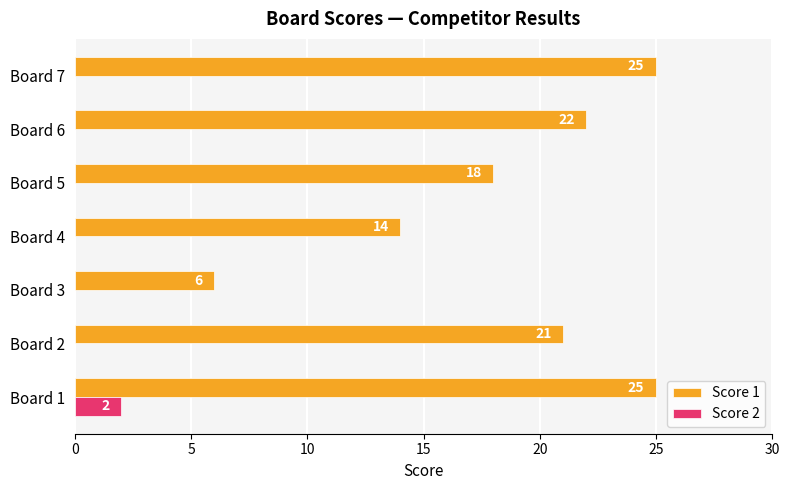

At which label does Score 2 reach its peak?

Board 1